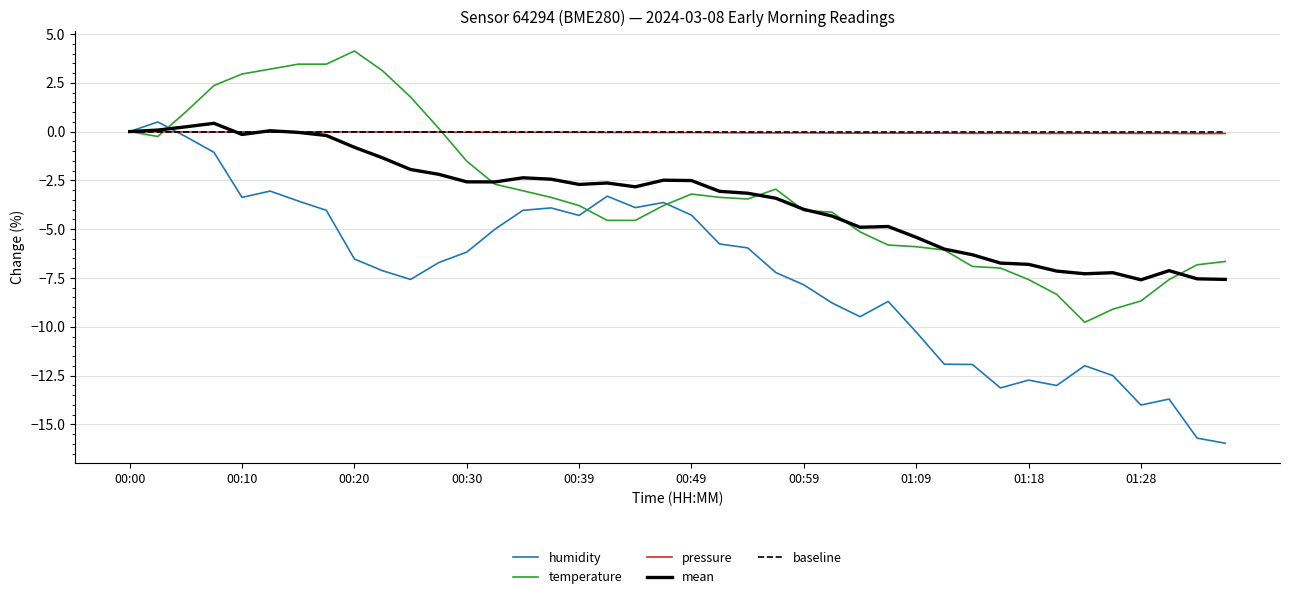

Which series has the largest range (max minus min)?

humidity